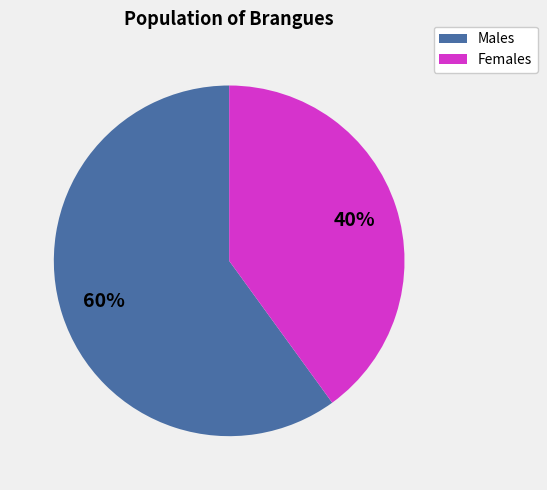

Is there any slice that represents more than half of the pie?

Yes